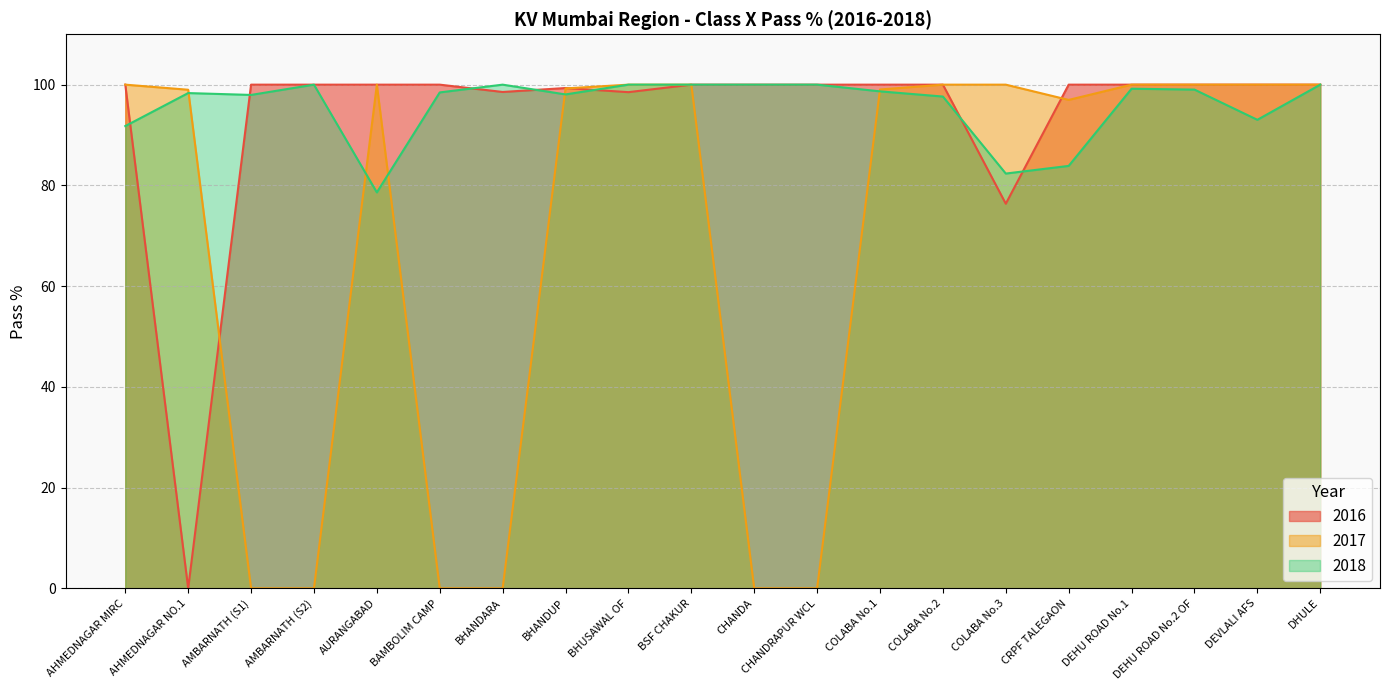

The 2018 series shows 45.3 at DHULE. True or false?

False